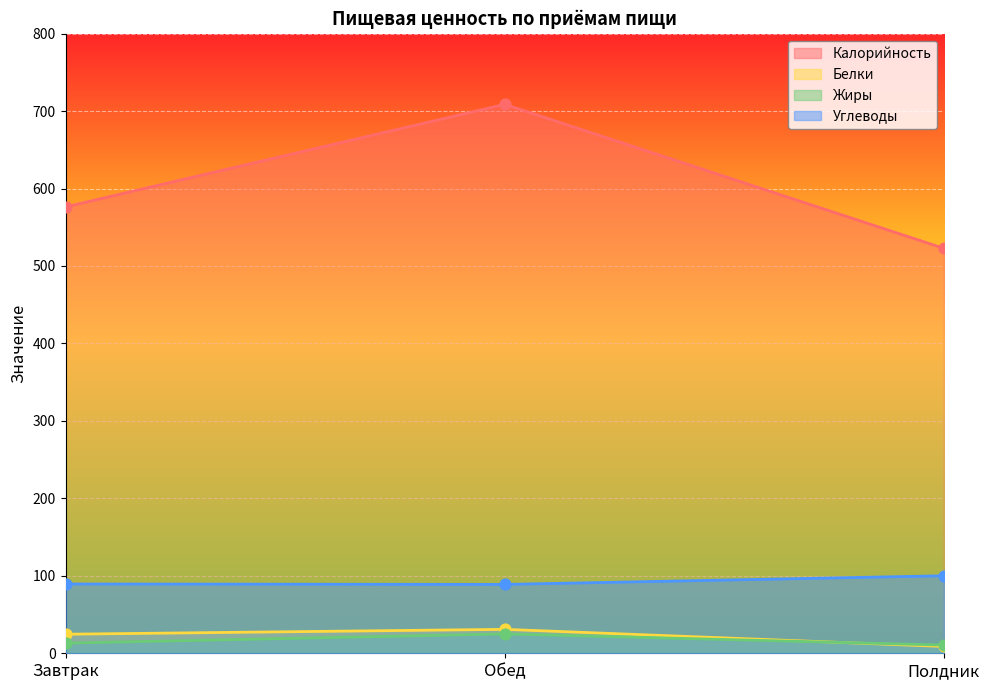

What is the total value across all series at Полдник?

642.3